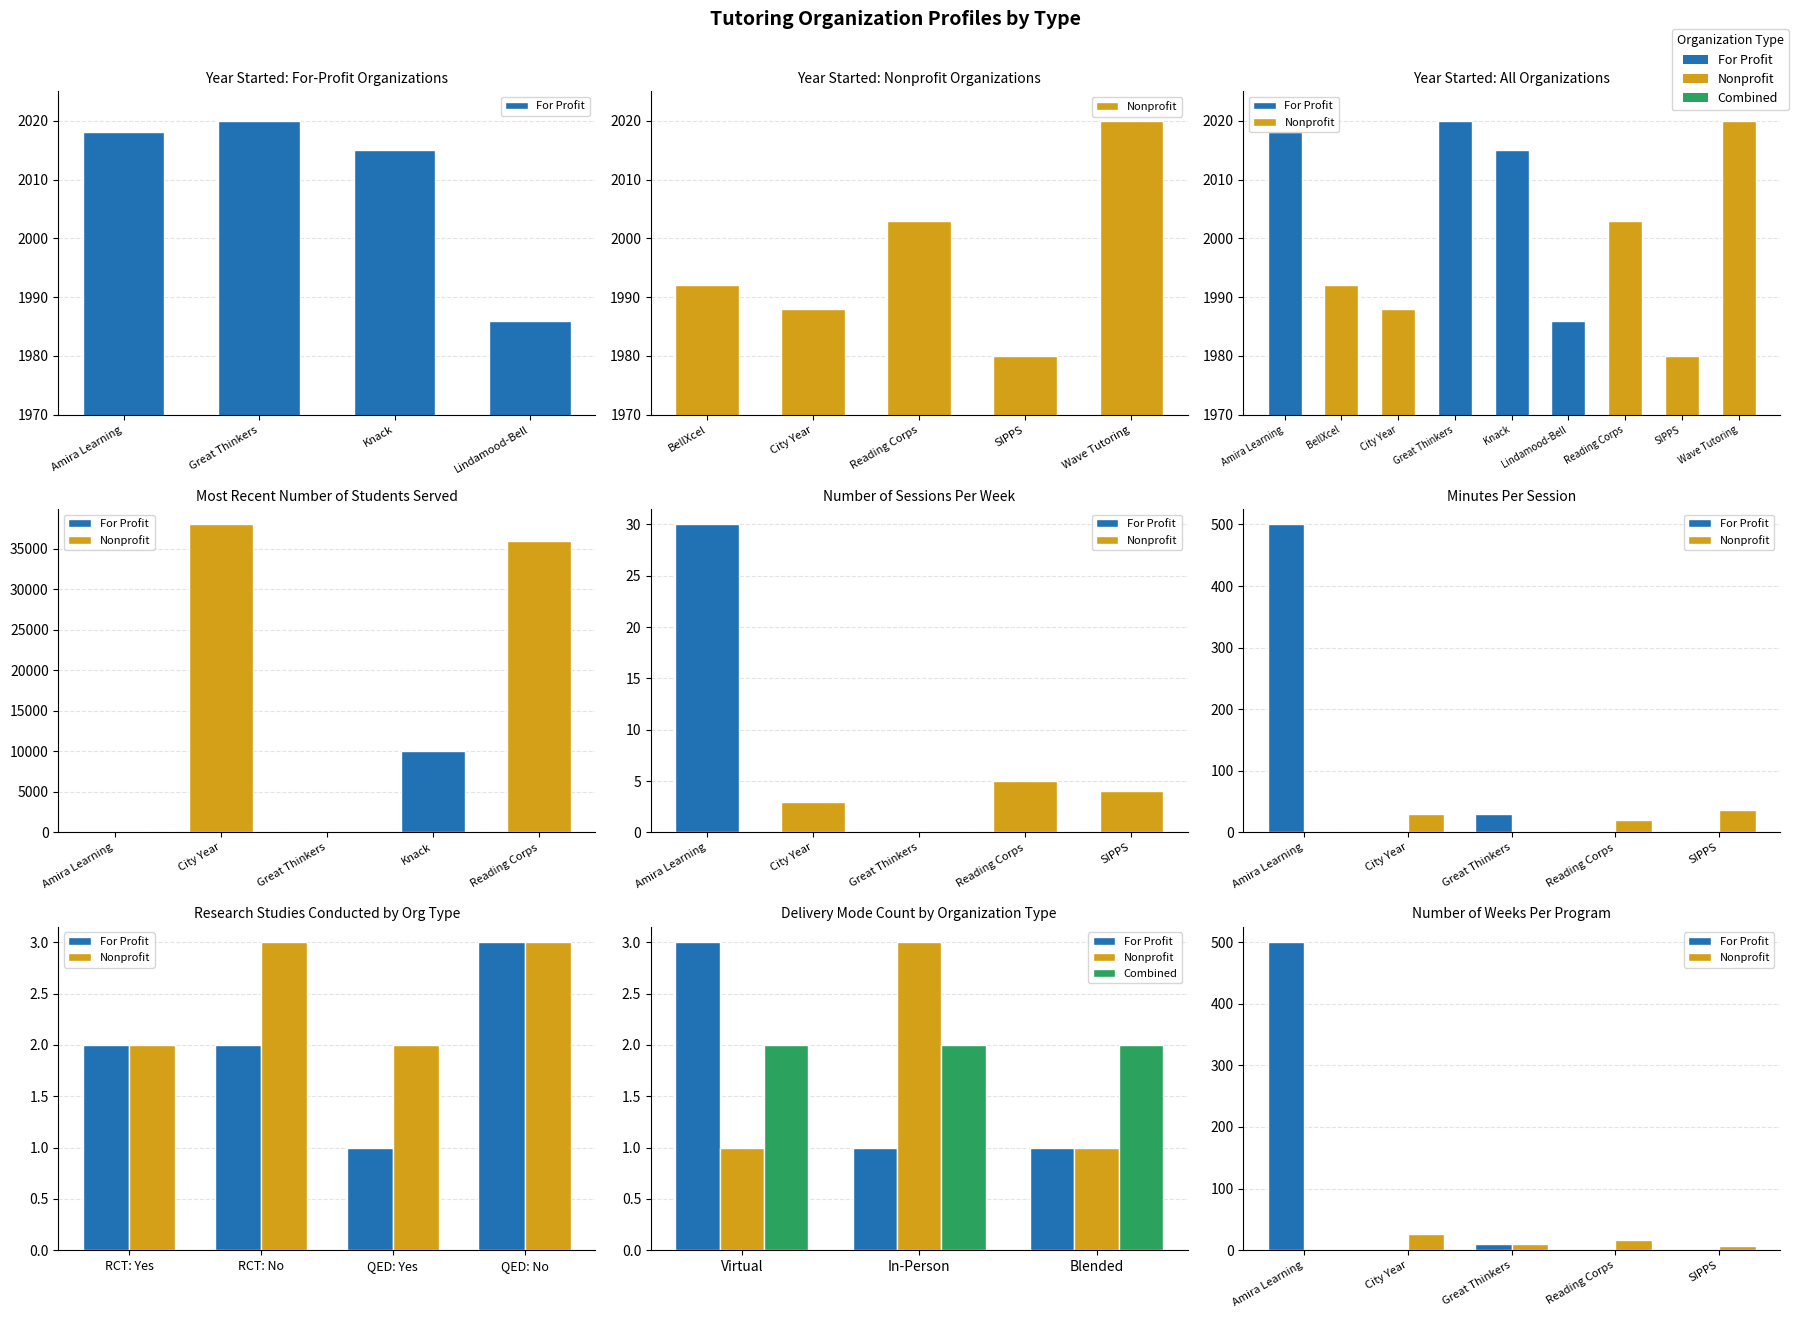

What is the ratio of the value at Reading Corps to the value at BellXcel?

1.0